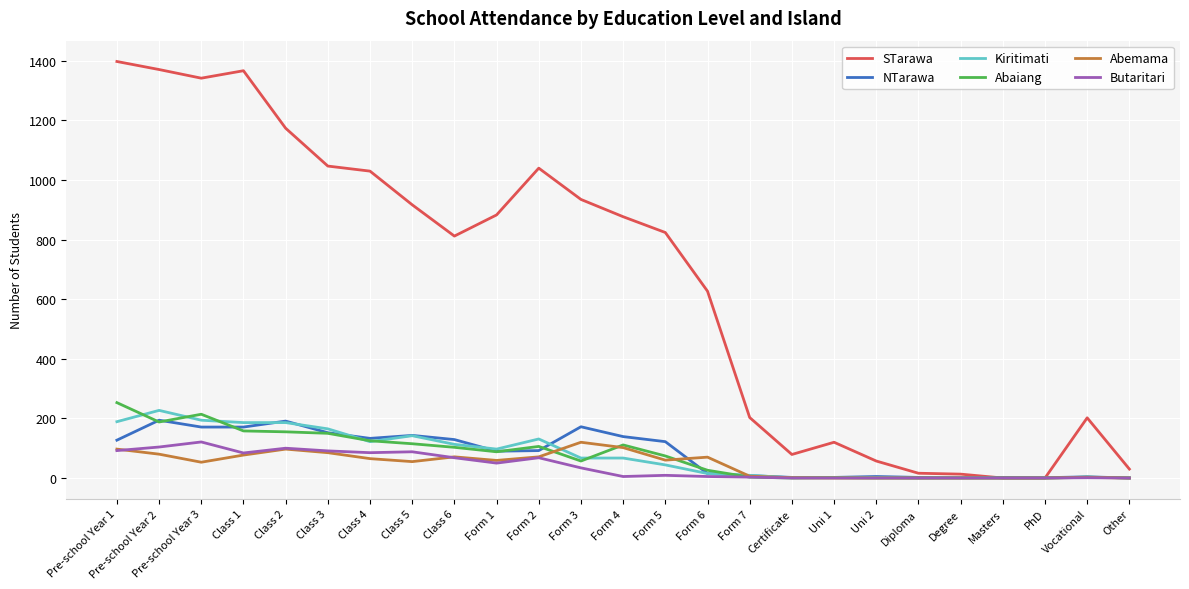

Count the number of data series in this chart.

6